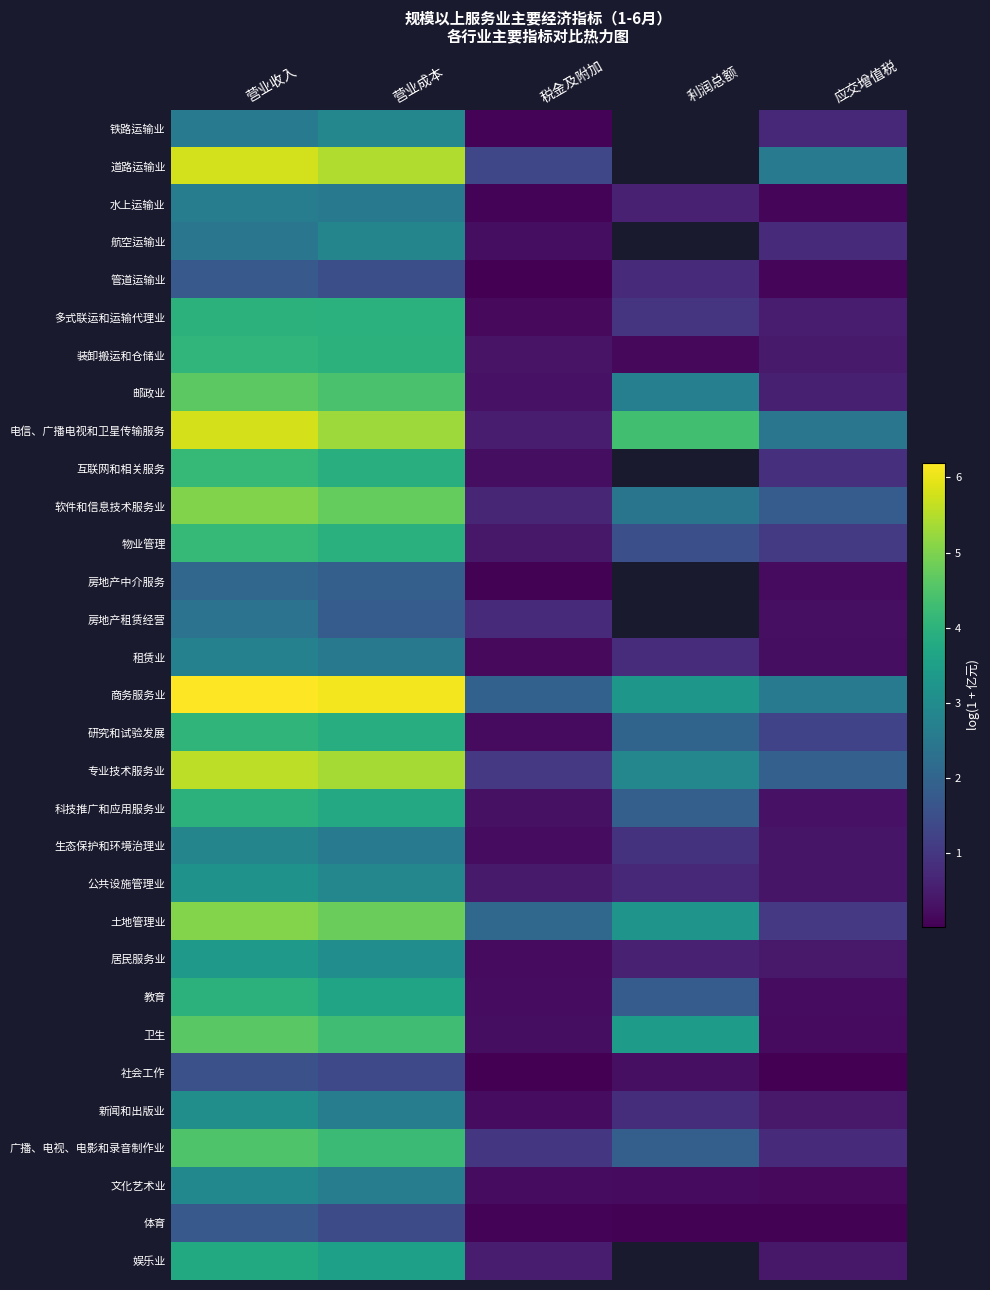

At which category is the sum across all series the highest?

营业收入